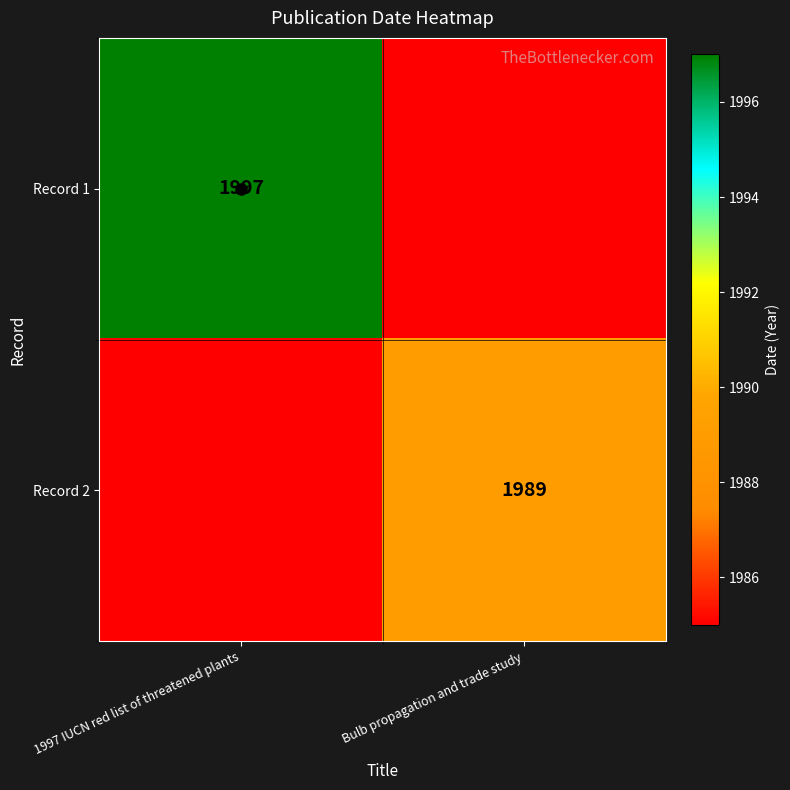

At how many categories does at least one series exceed 1994?

1